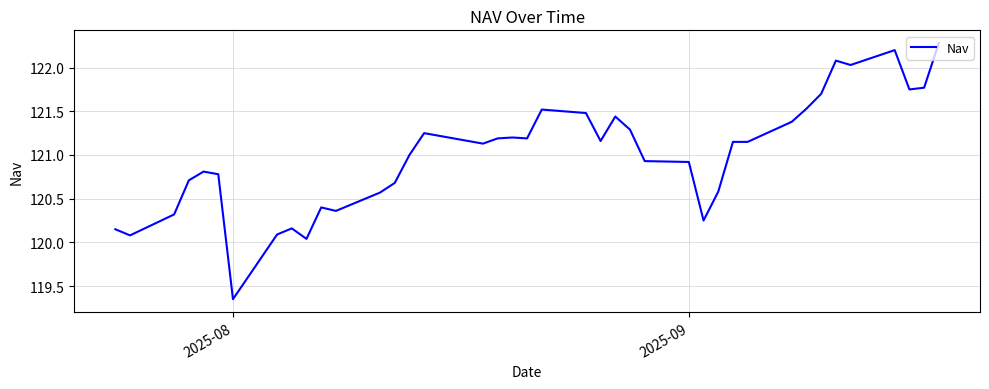

What is the difference between the maximum and minimum values?

2.9